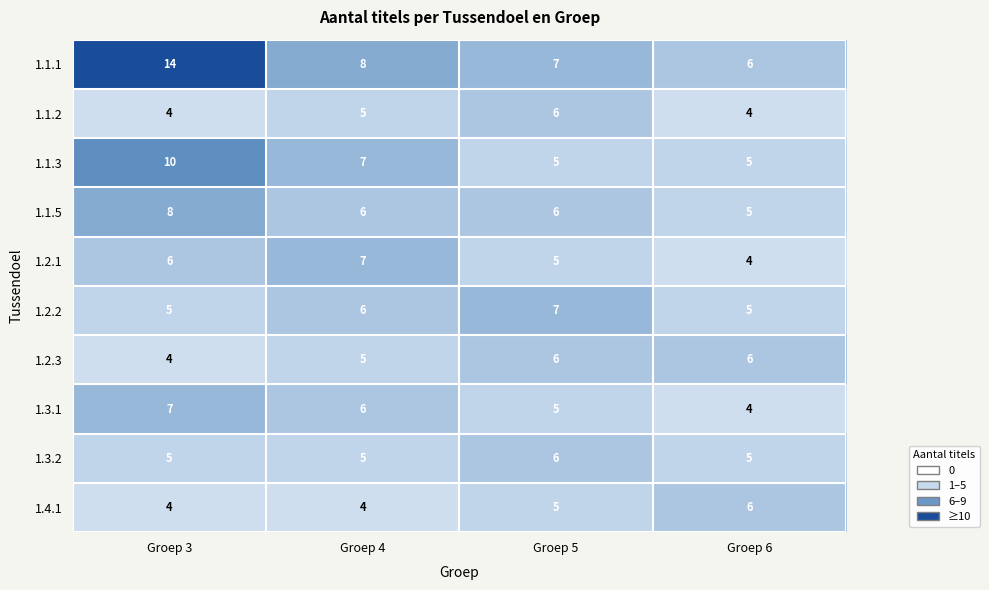

What is the total value across all series at Groep 3?

67